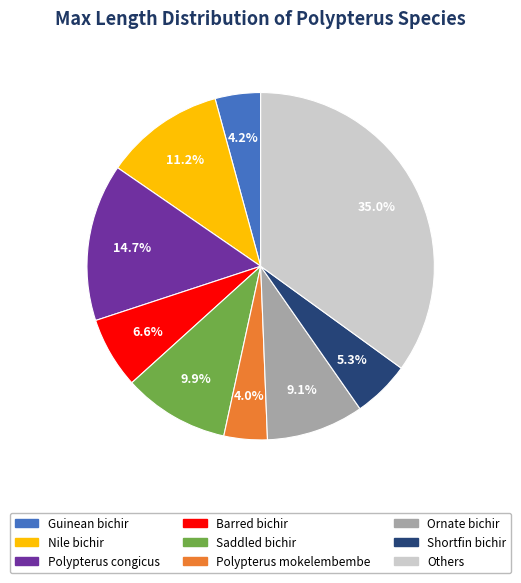

Which category has the biggest portion of the pie?

Others